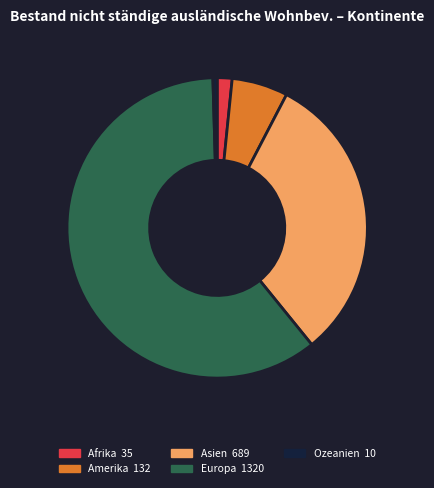

Which category has the biggest portion of the pie?

Europa